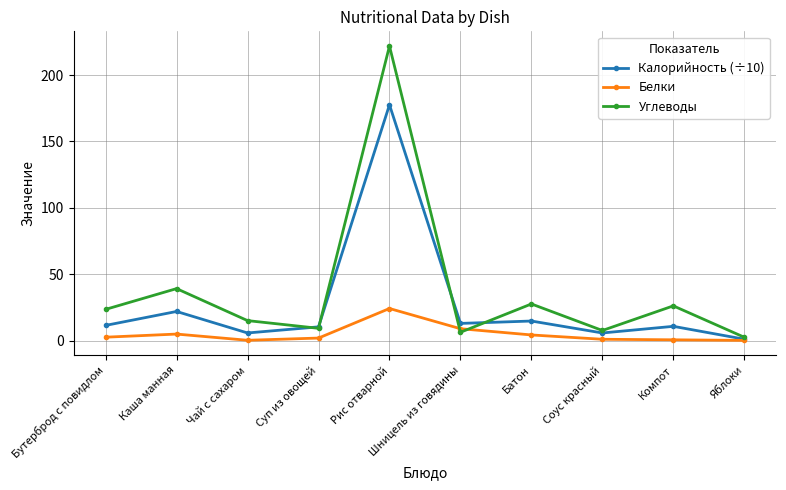

Which series has the largest total across all categories?

Углеводы